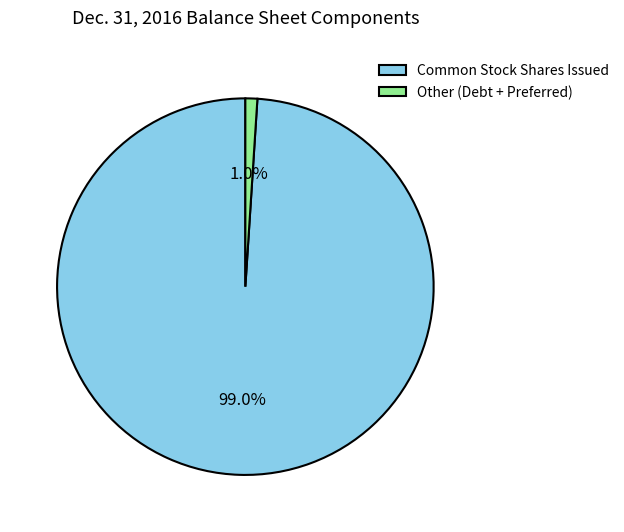

Rank the categories by value from lowest to highest.

Other (Debt + Preferred), Common Stock Shares Issued